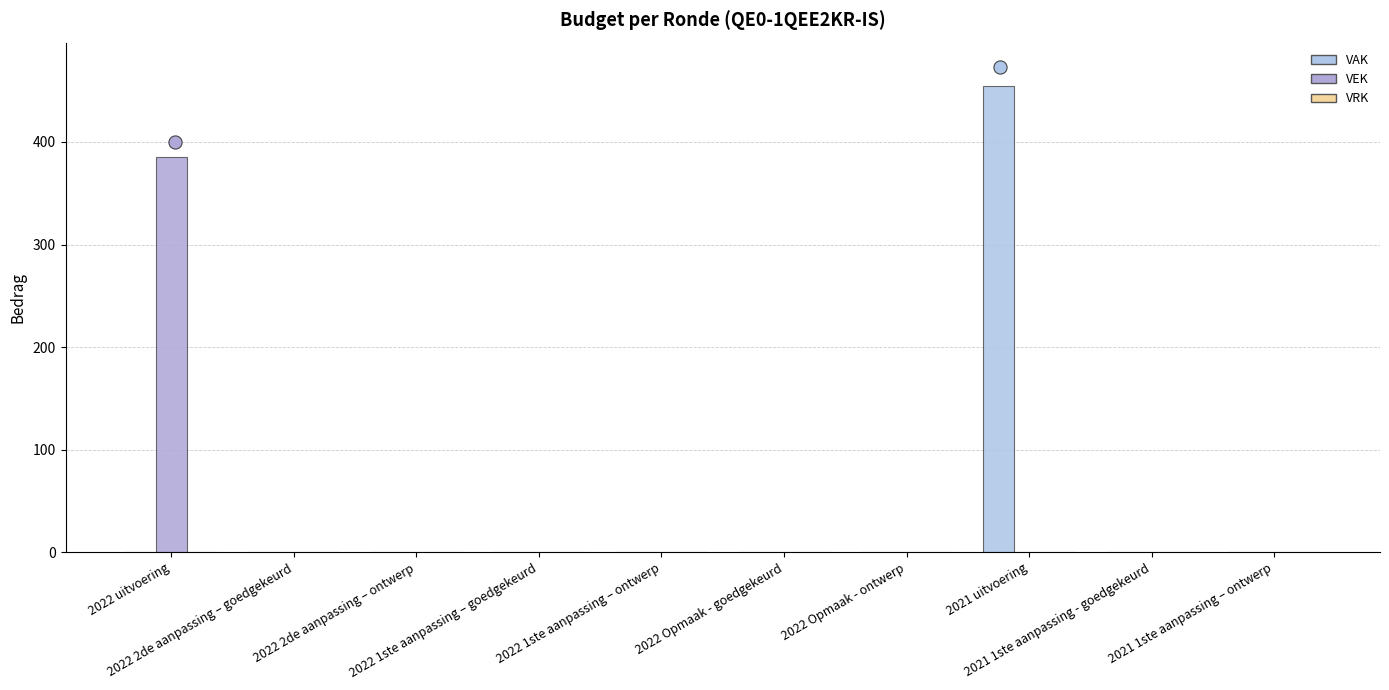

Which series has the largest Y range (max minus min)?

VAK